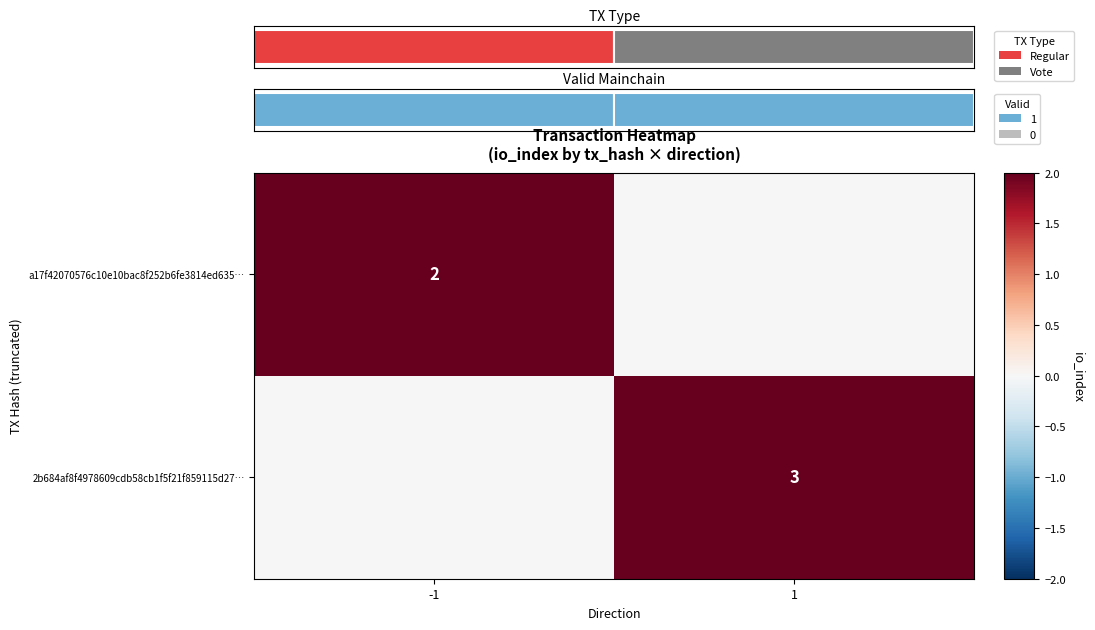

Is it true that 2b684af8f4978609cdb58cb1f5f21f859115d27… equals 4 at 1?

False